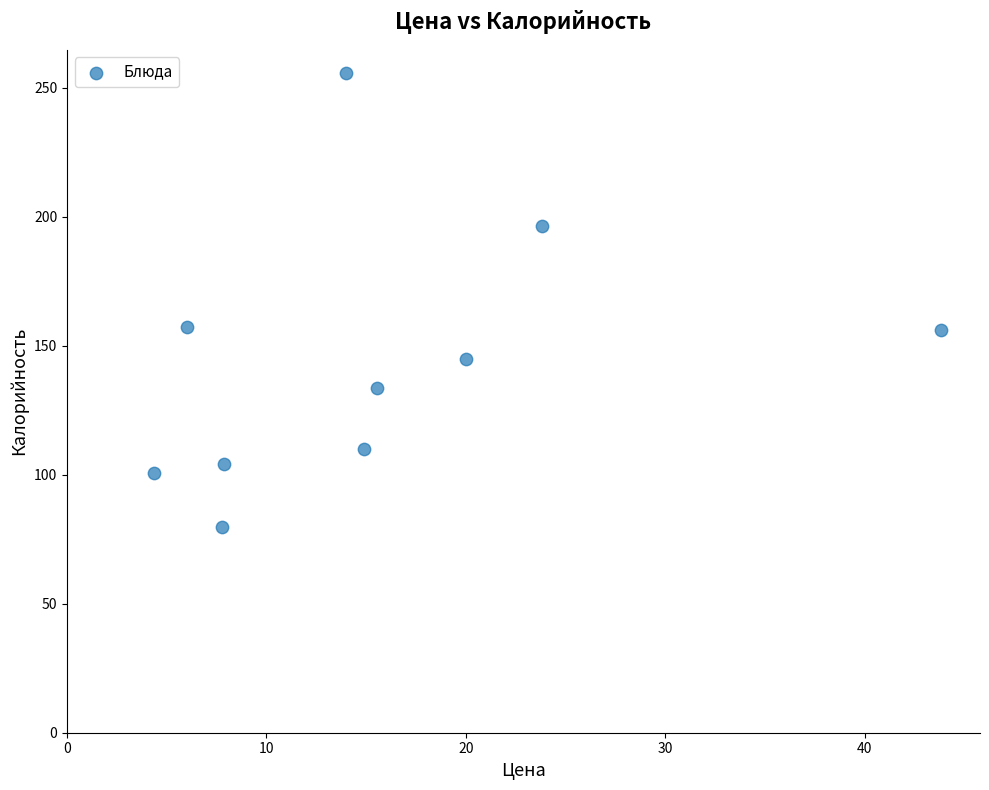

What is the average X value?

15.8